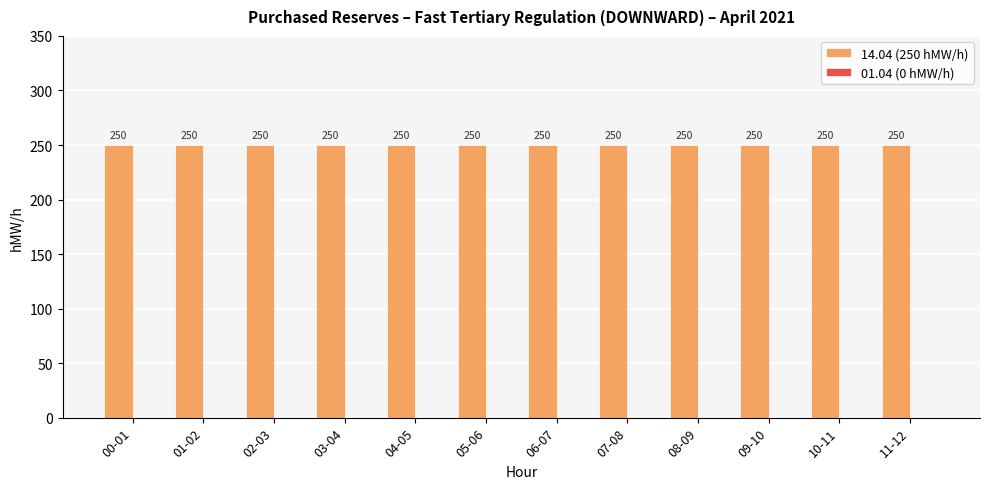

How many bars are there in each group?

2